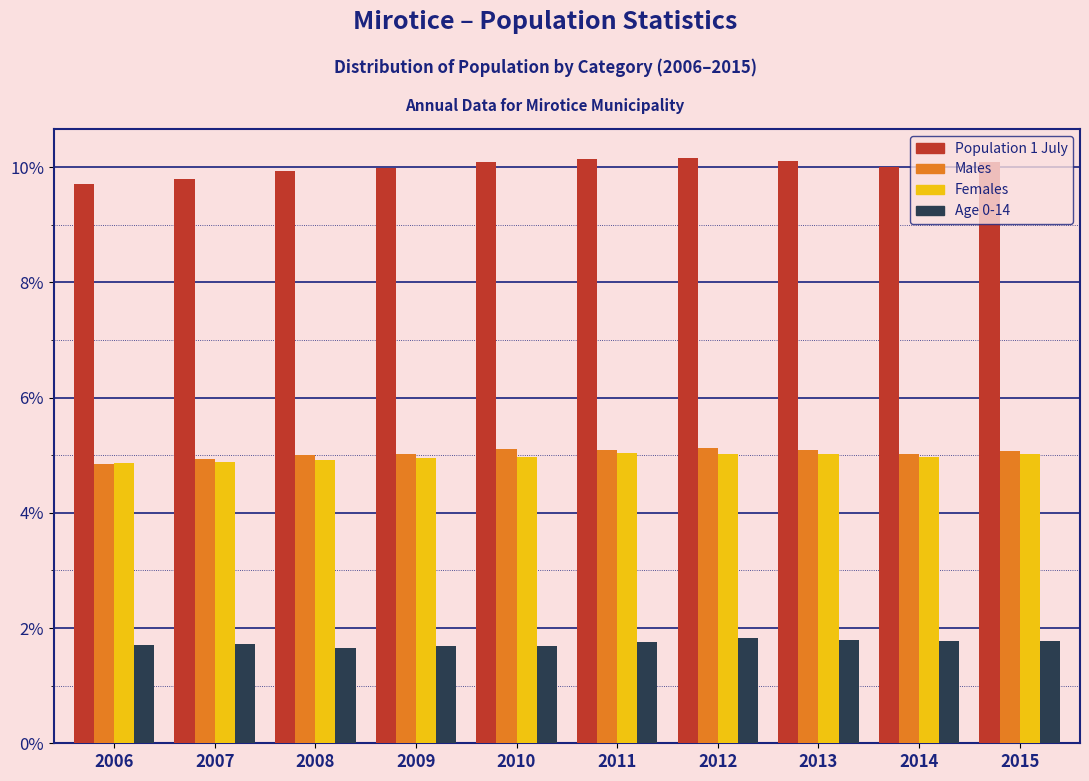

What is the total value across all series at 2009?

21.7